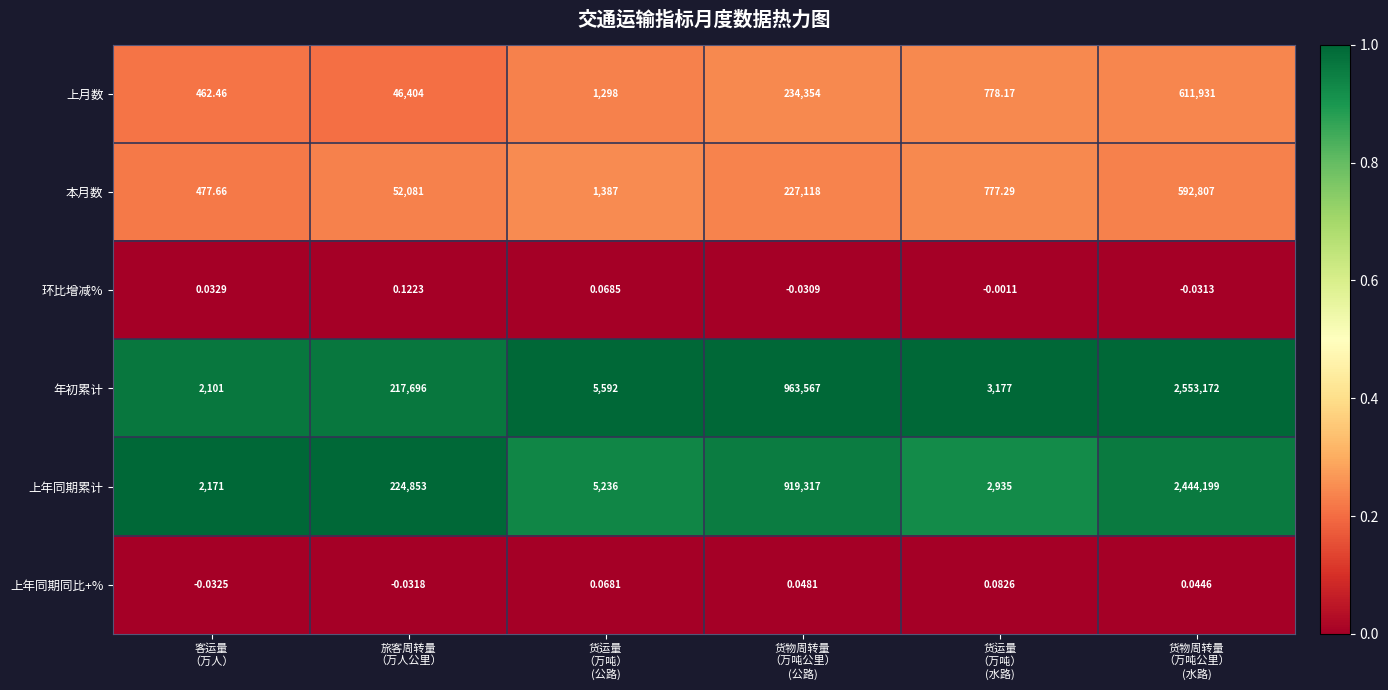

Which series has the widest spread of values?

年初累计